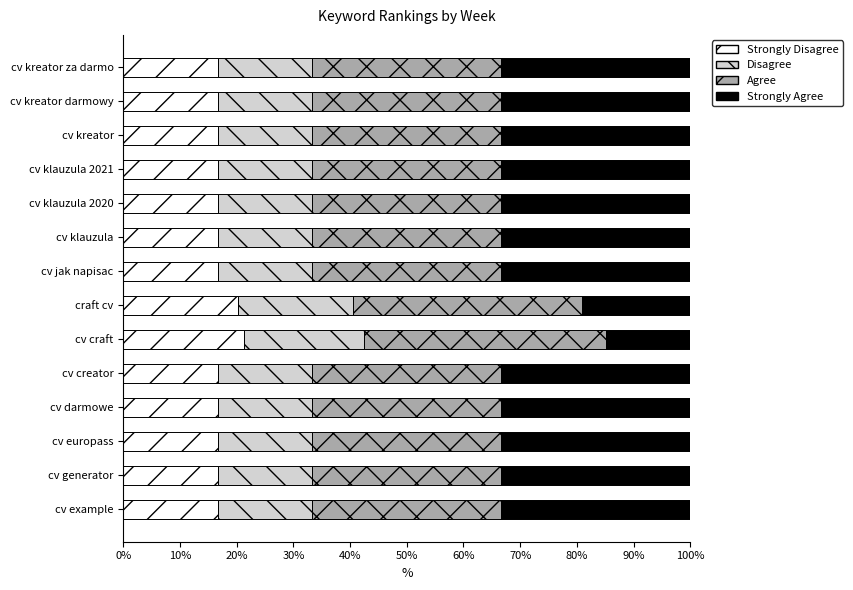

What is the total value across all series at cv kreator darmowy?

100.0